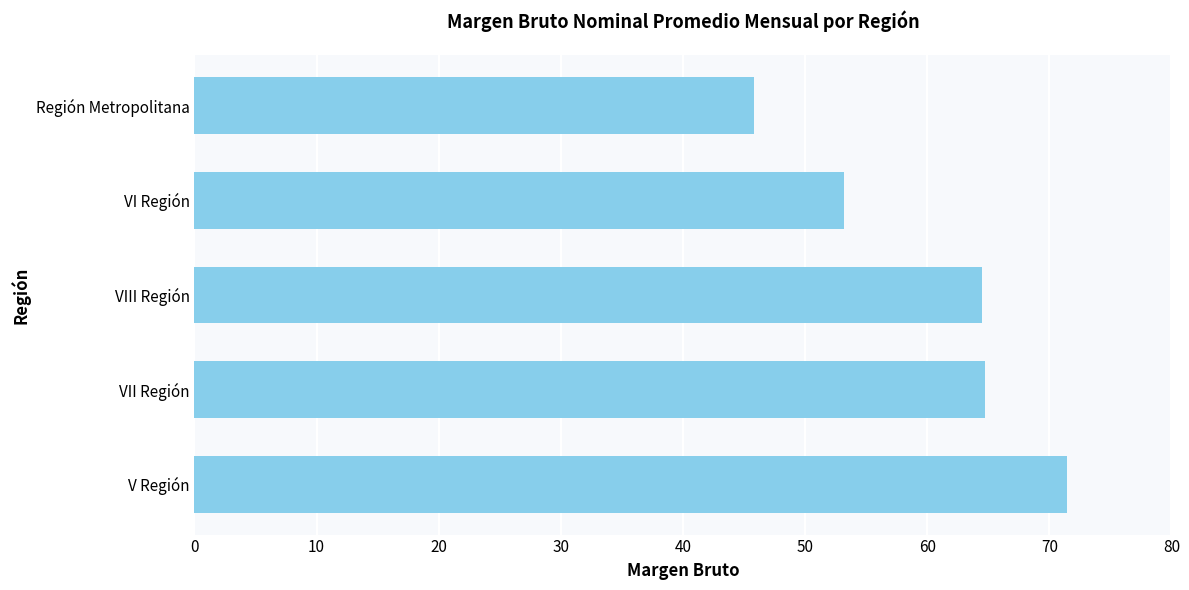

True or false: the data shows 64.5 at VIII Región.

True